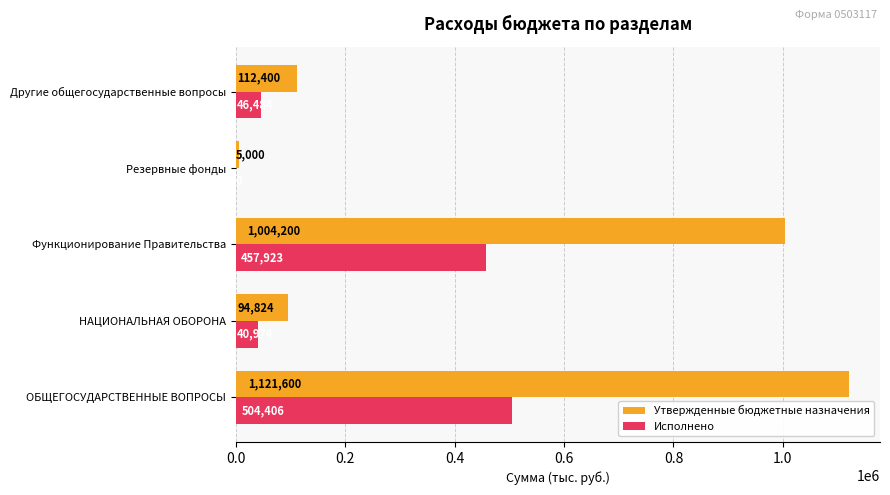

The Утвержденные бюджетные назначения series shows 5000.0 at Резервные фонды. True or false?

True